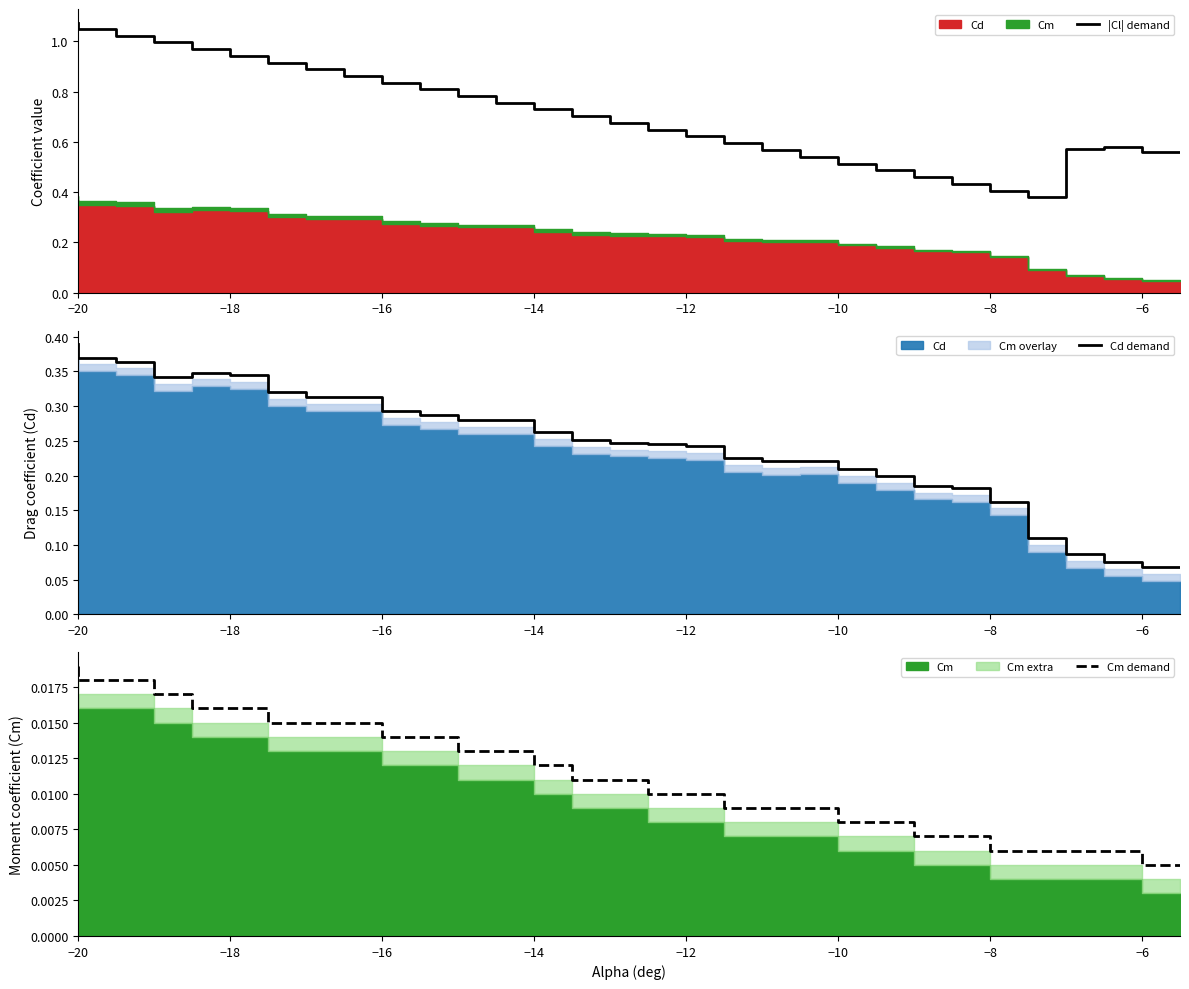

Which label corresponds to the largest value in the chart?

−20